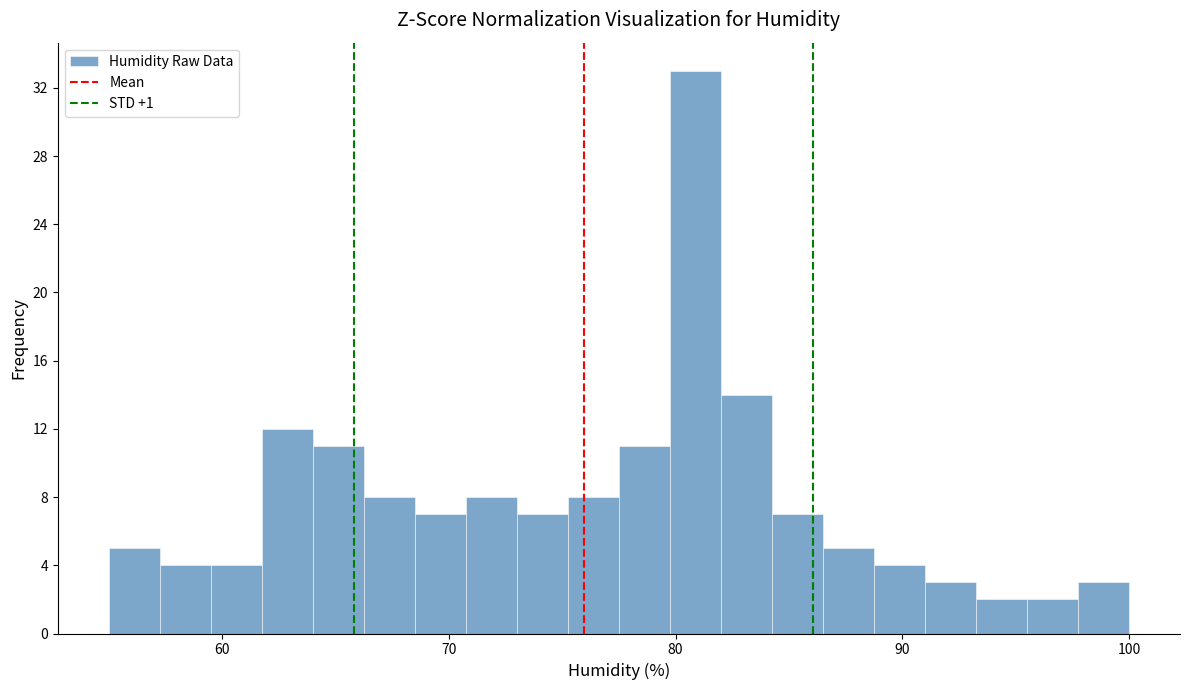

Read against the x-axis, roughly where is the centre of the tallest bar?

81